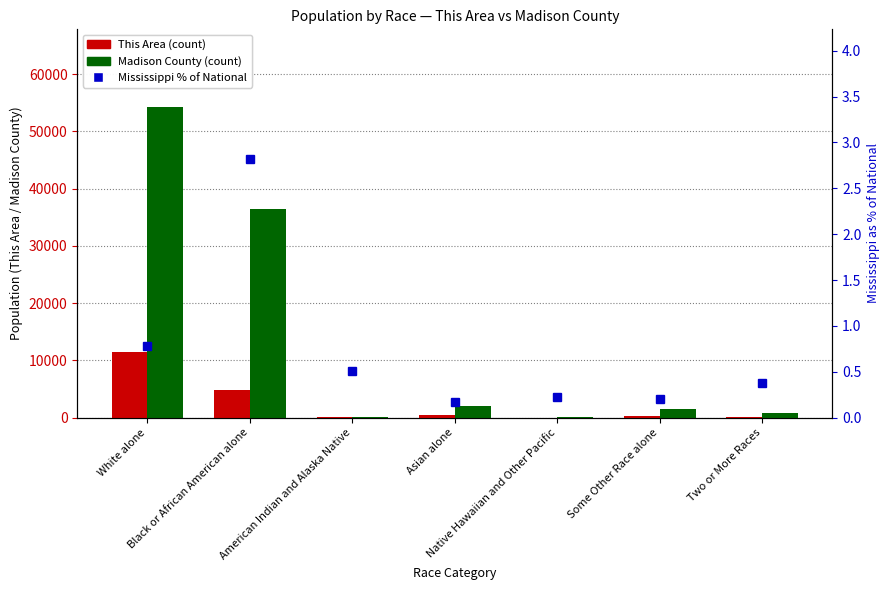

What is the label of the 4th bar from the right?

Asian alone